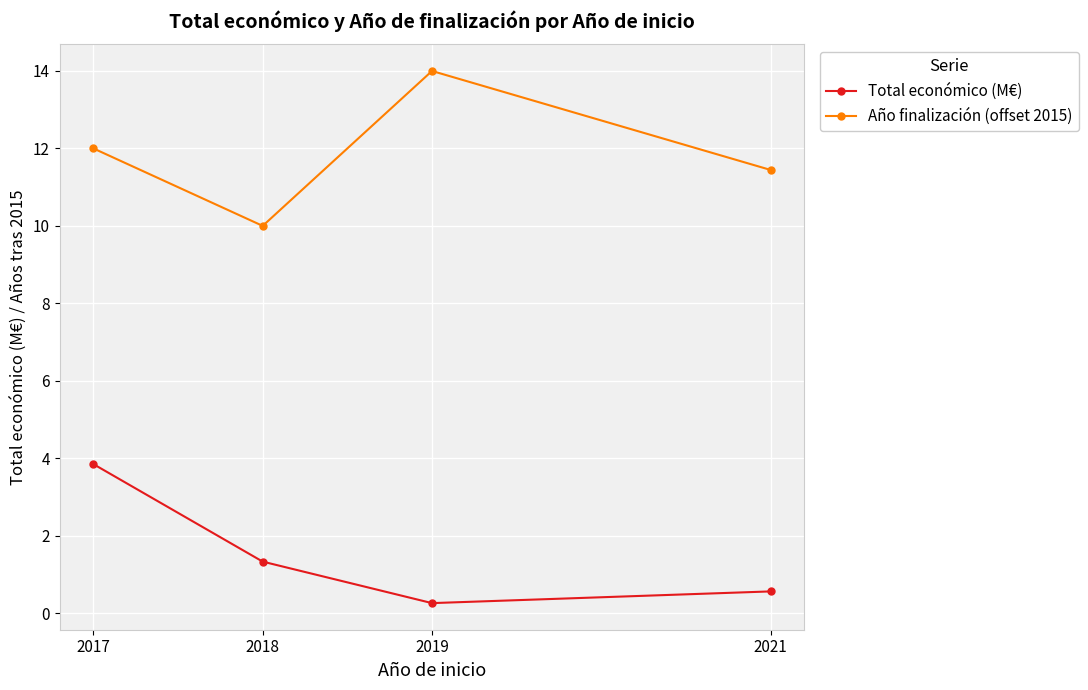

How many lines are shown in the chart?

2